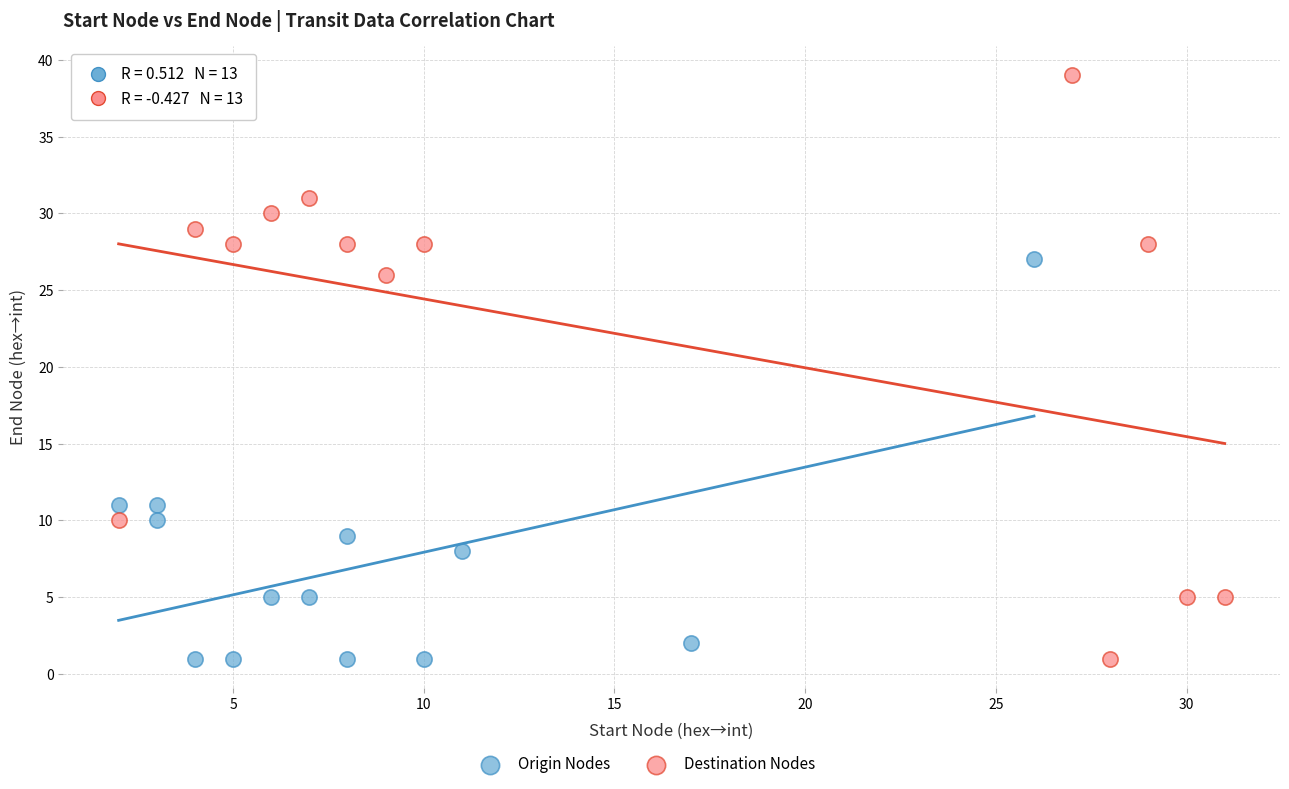

Which series has the largest Y range (max minus min)?

Destination Nodes